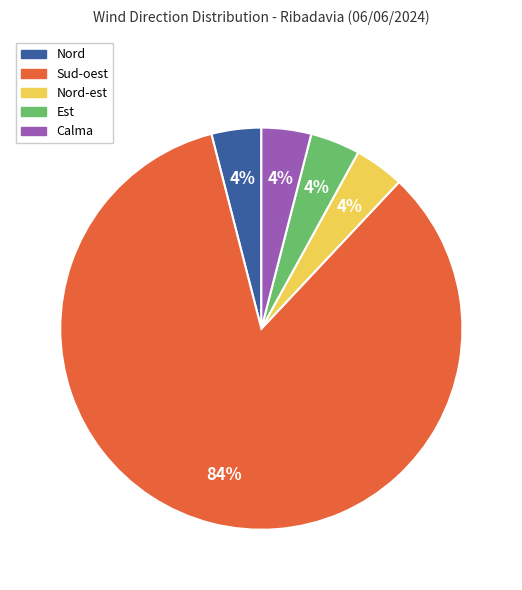

How many slices are in this pie chart?

5